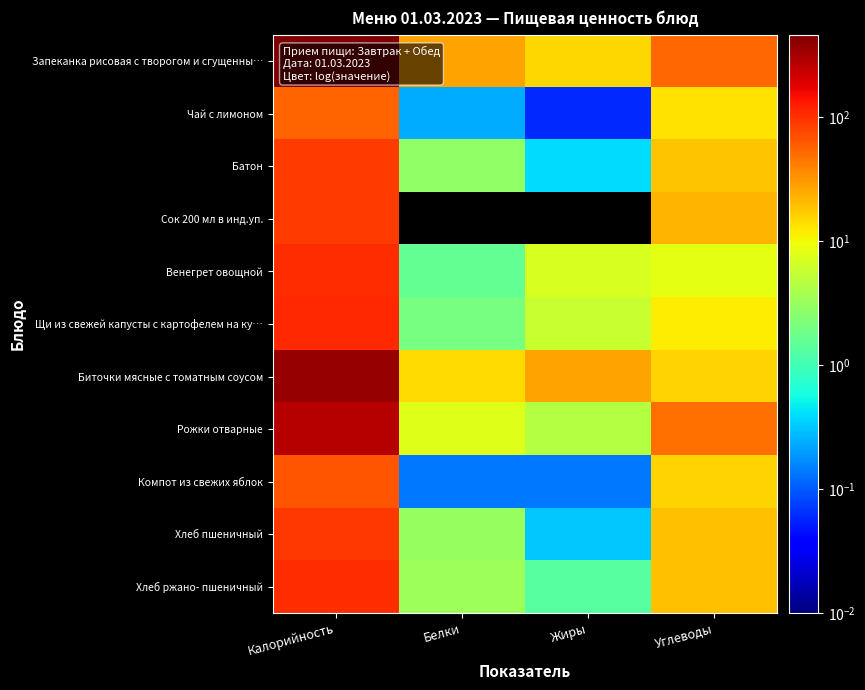

Reading left to right, transcribe all the data shown in this chart.

Запеканка рисовая с творогом и сгущенны…: Калорийность=463.6	Белки=26.9	Жиры=15.2	Углеводы=53.4
Чай с лимоном: Калорийность=54.8	Белки=0.2	Жиры=0.1	Углеводы=13.2
Батон: Калорийность=88.0	Белки=2.8	Жиры=0.4	Углеводы=18.4
Сок 200 мл в инд.уп.: Калорийность=90.0	Белки=0.0	Жиры=0.0	Углеводы=22.4
Венегрет овощной: Калорийность=104.5	Белки=1.6	Жиры=7.2	Углеводы=8.3
Щи из свежей капусты с картофелем на ку…: Калорийность=108.3	Белки=2.0	Жиры=5.9	Углеводы=11.8
Биточки мясные с томатным соусом: Калорийность=373.5	Белки=14.5	Жиры=27.7	Углеводы=16.1
Рожки отварные: Калорийность=269.6	Белки=7.7	Жиры=4.5	Углеводы=49.4
Компот из свежих яблок: Калорийность=64.8	Белки=0.1	Жиры=0.1	Углеводы=15.5
Хлеб пшеничный: Калорийность=94.0	Белки=3.0	Жиры=0.3	Углеводы=19.7
Хлеб ржано- пшеничный: Калорийность=103.6	Белки=3.4	Жиры=1.3	Углеводы=19.3